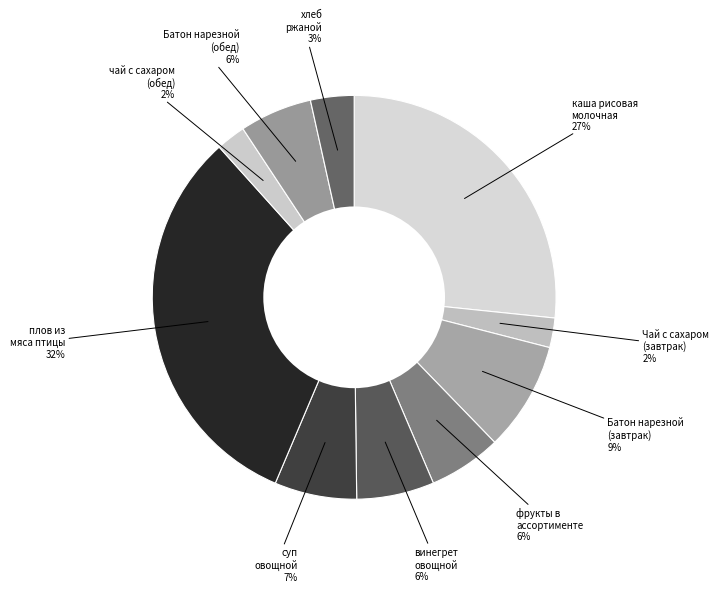

The суп овощной slice represents 7% of the pie. True or false?

True